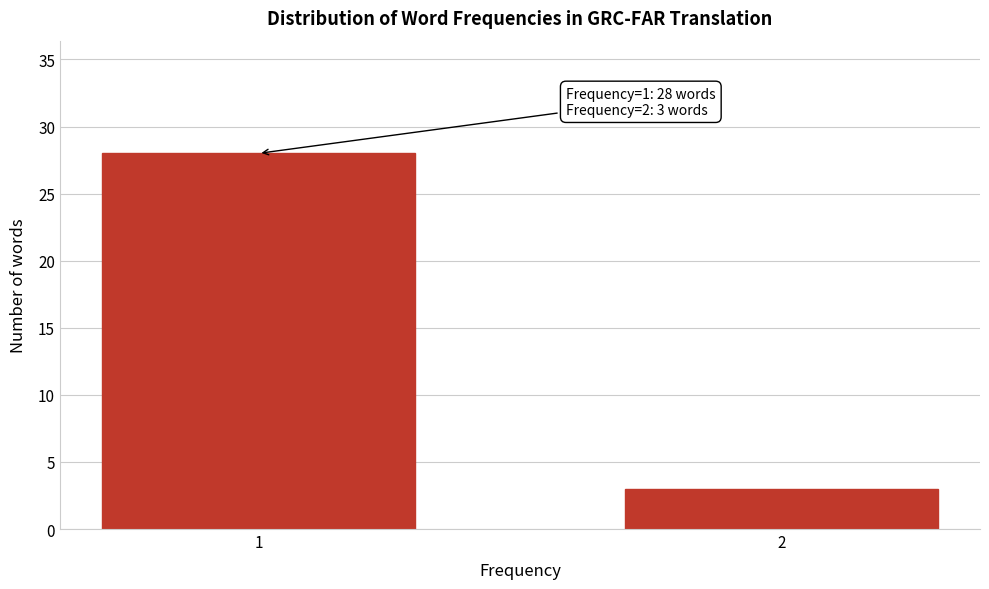

Reading right to left, extract all data points from this chart.

3	28